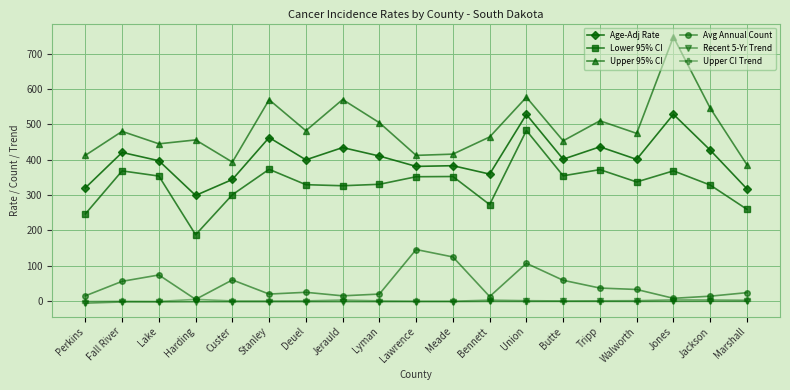

Count the number of data series in this chart.

6